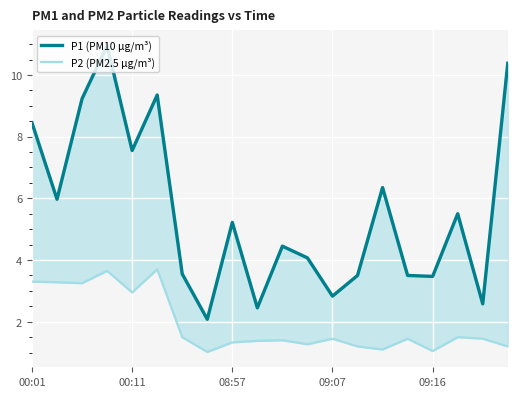

Which series has the largest total across all categories?

P1 (PM10 µg/m³)